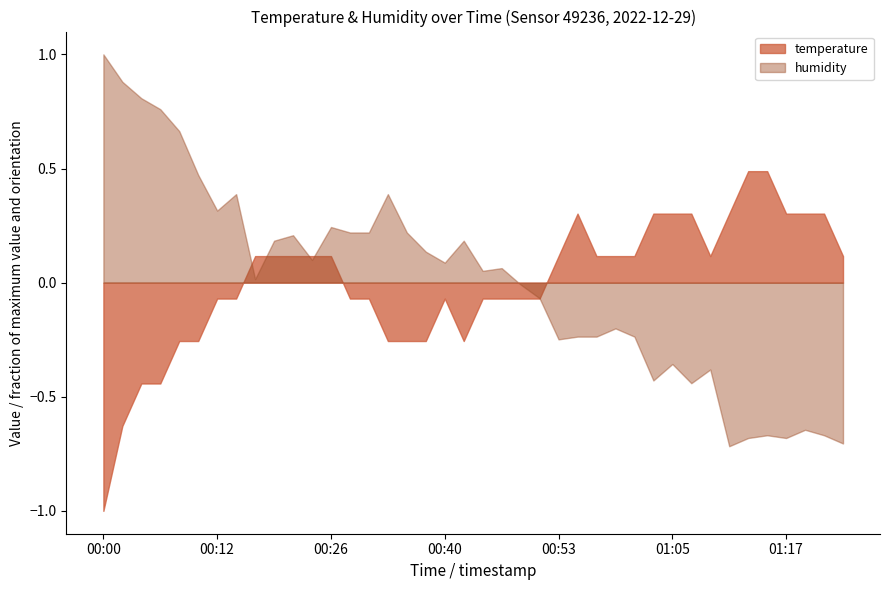

Which series has the widest spread of values?

humidity